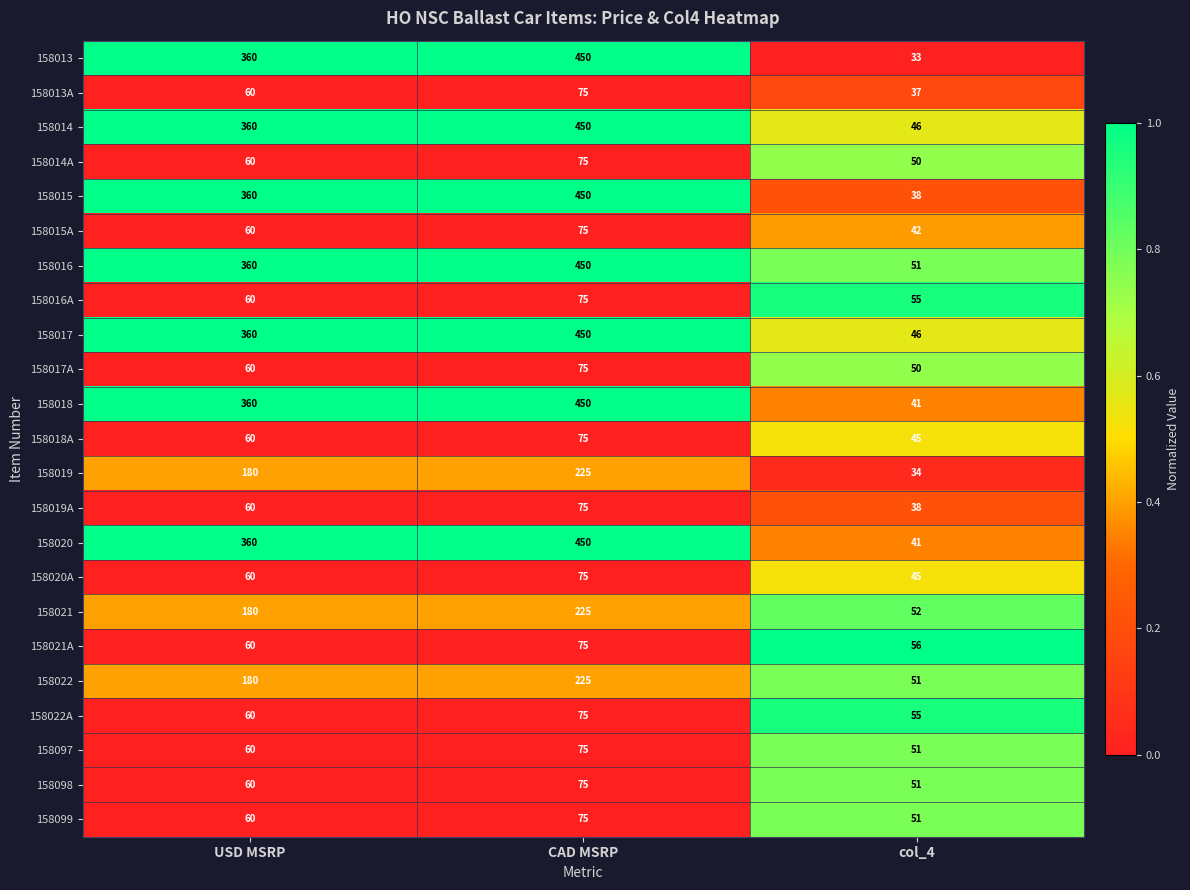

Which series has the widest spread of values?

158013